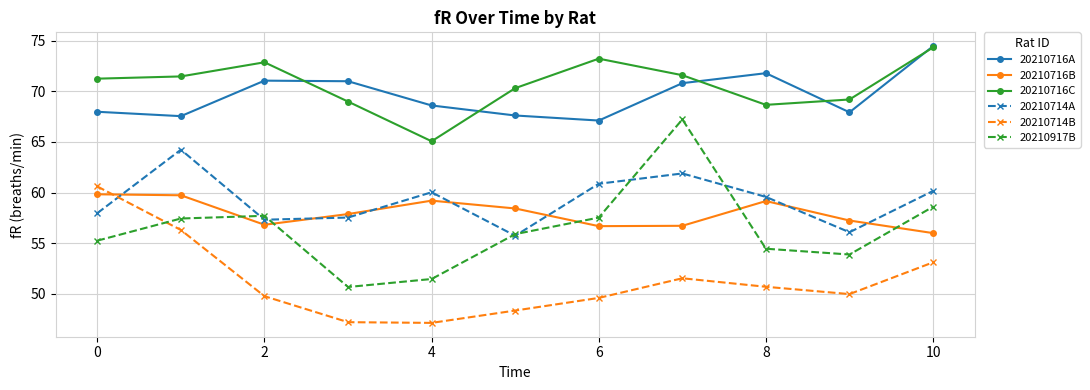

What is the highest value of the 20210716C series?

74.3